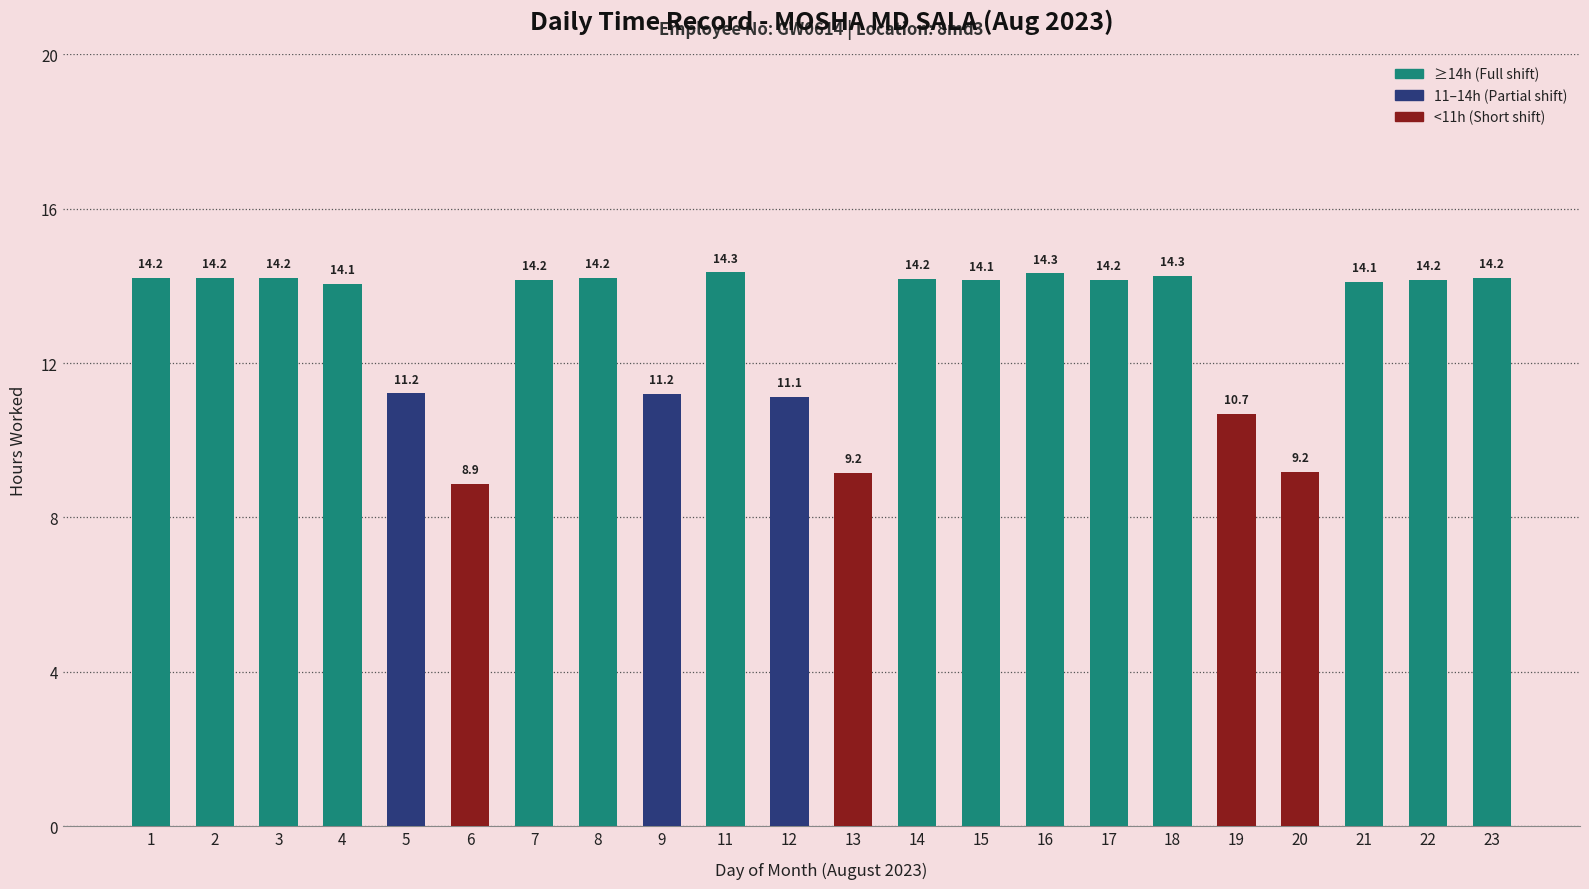

What is the change in value from 1 to 9?

-3.0